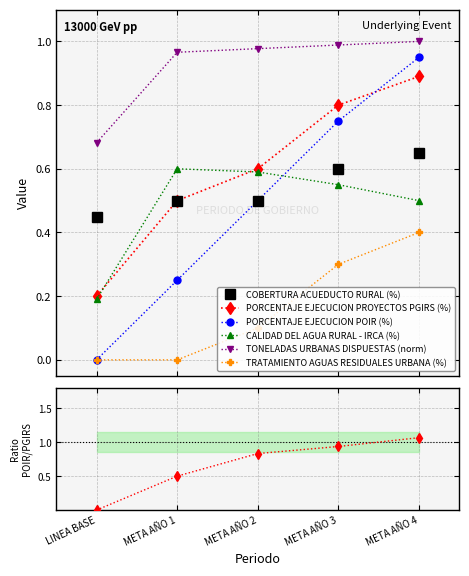

The PORCENTAJE EJECUCION PROYECTOS PGIRS (%) series shows 1.3 at META AÑO 4. True or false?

False